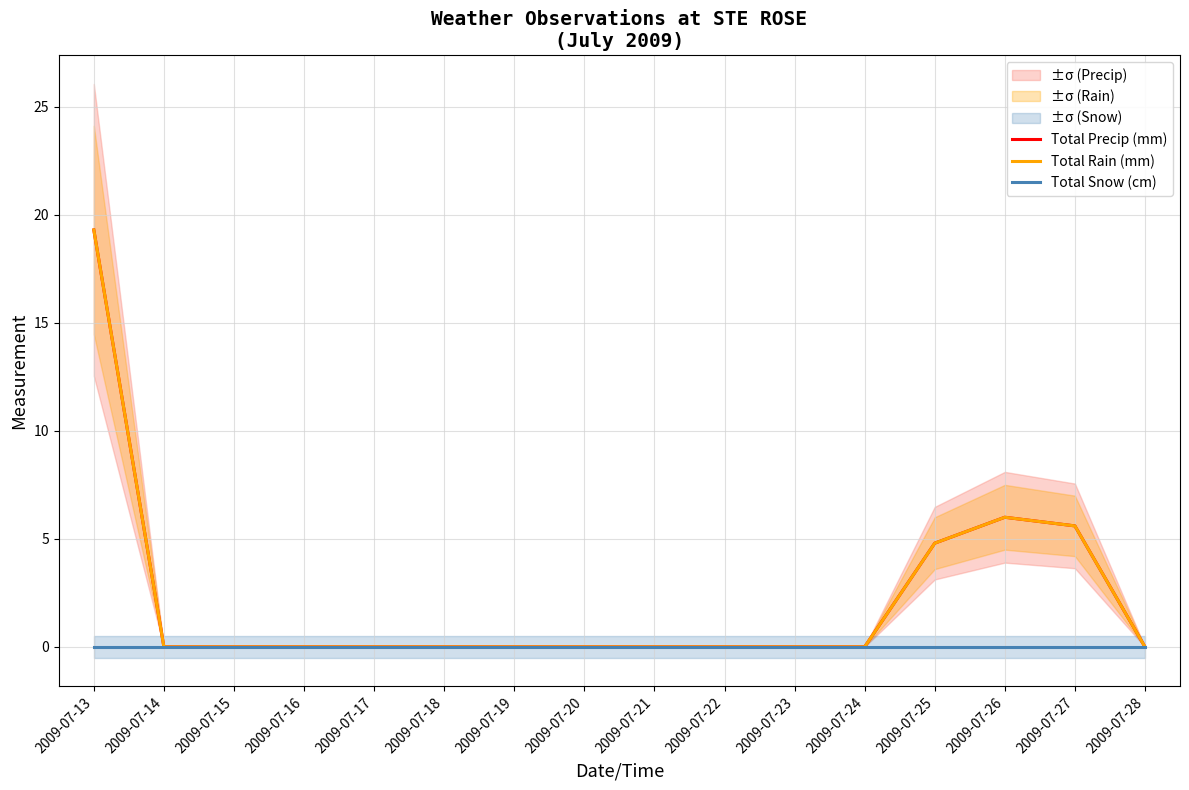

At which category does Total Rain (mm) reach its first local peak?

2009-07-26